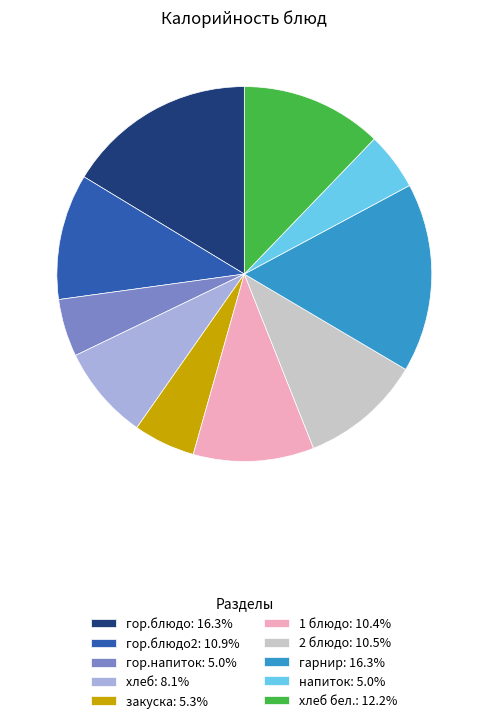

Approximately how many times larger is the value at закуска: 5.3% compared to напиток: 5.0%?

1.1